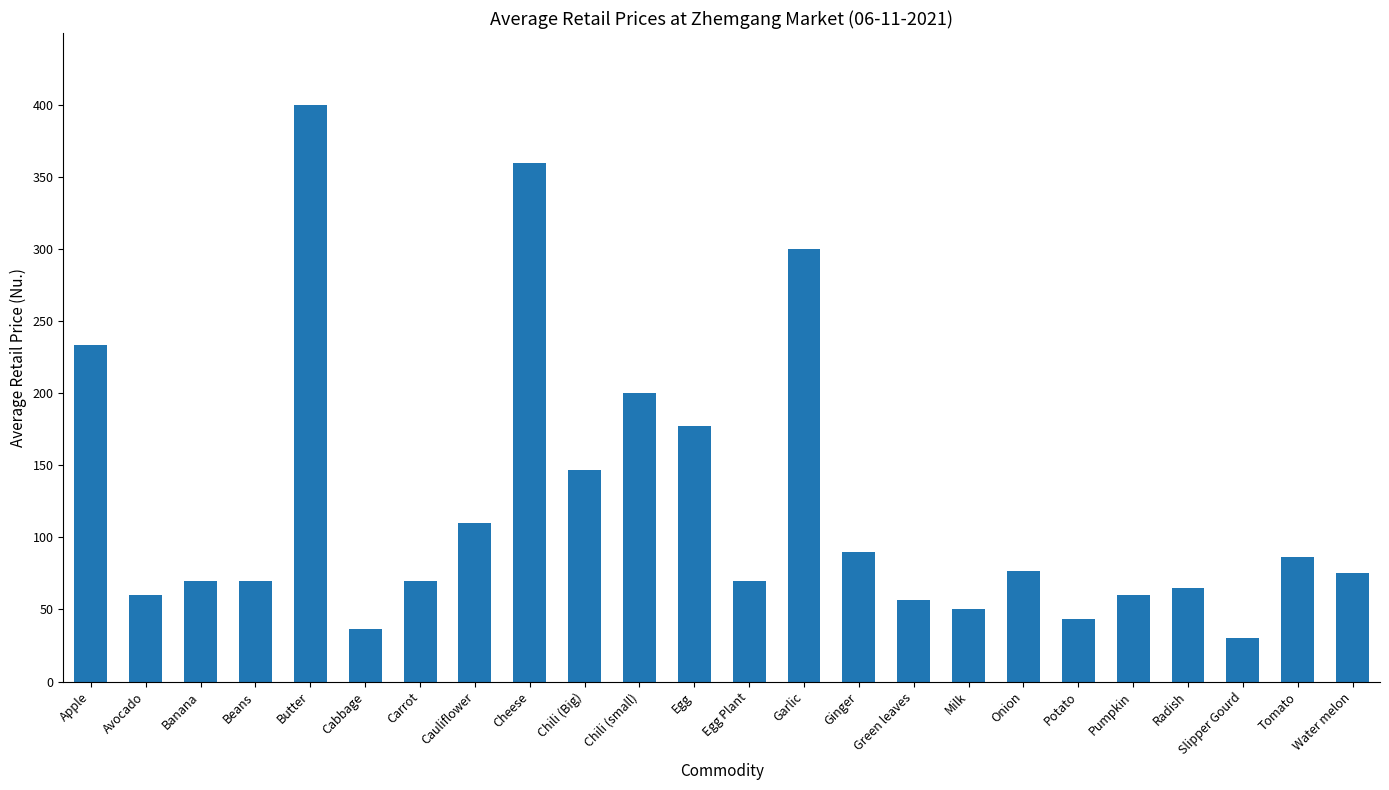

What is the label of the 2nd bar from the right?

Tomato